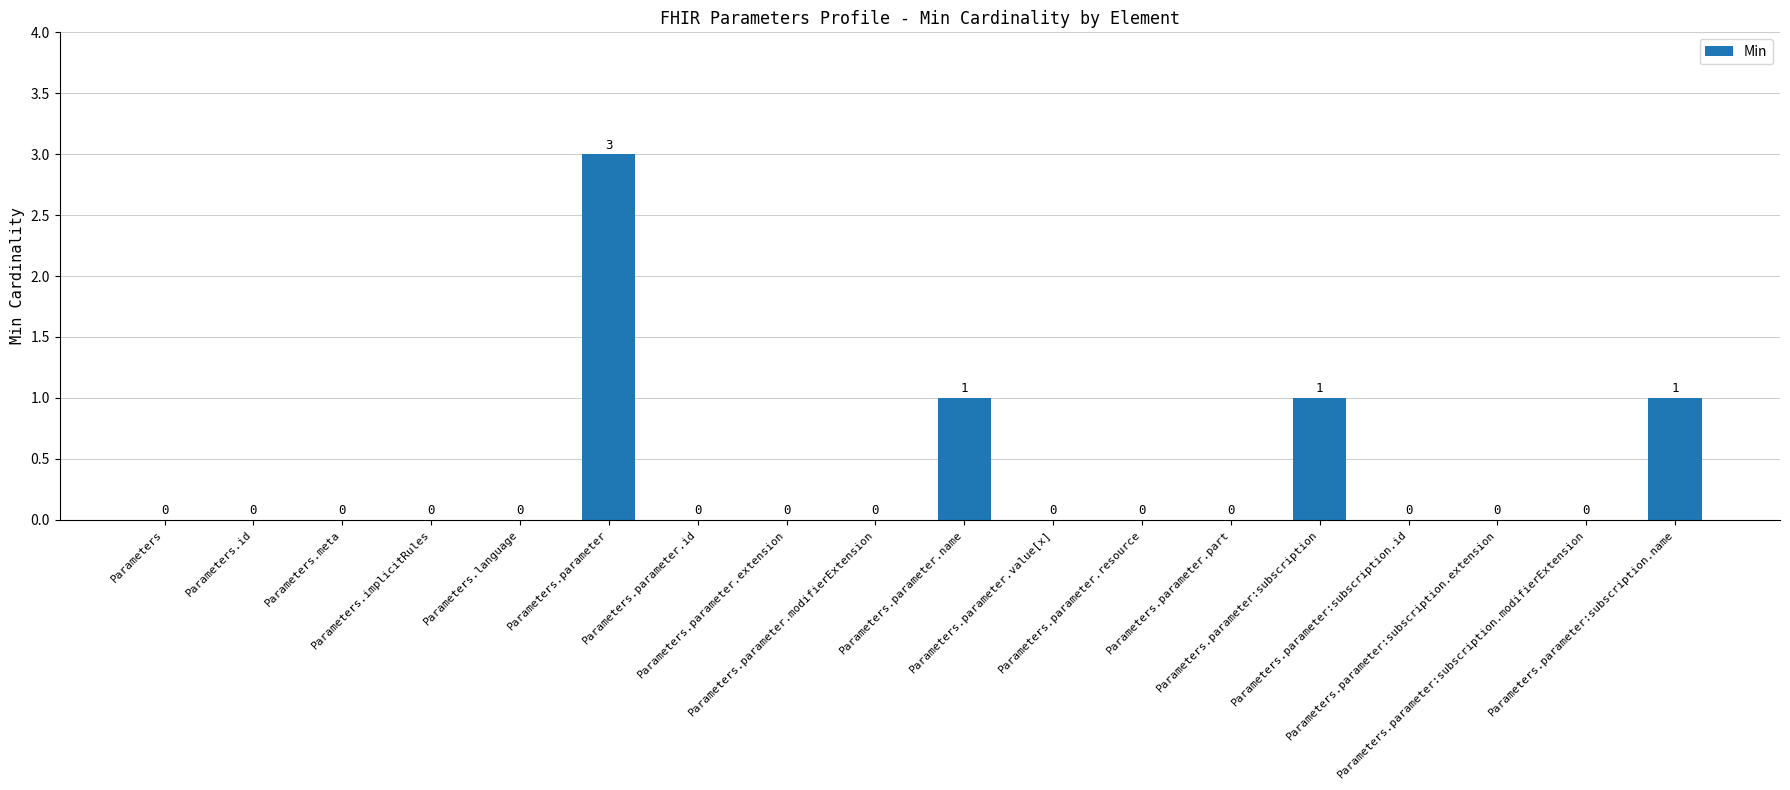

What is the maximum value shown in the chart?

3